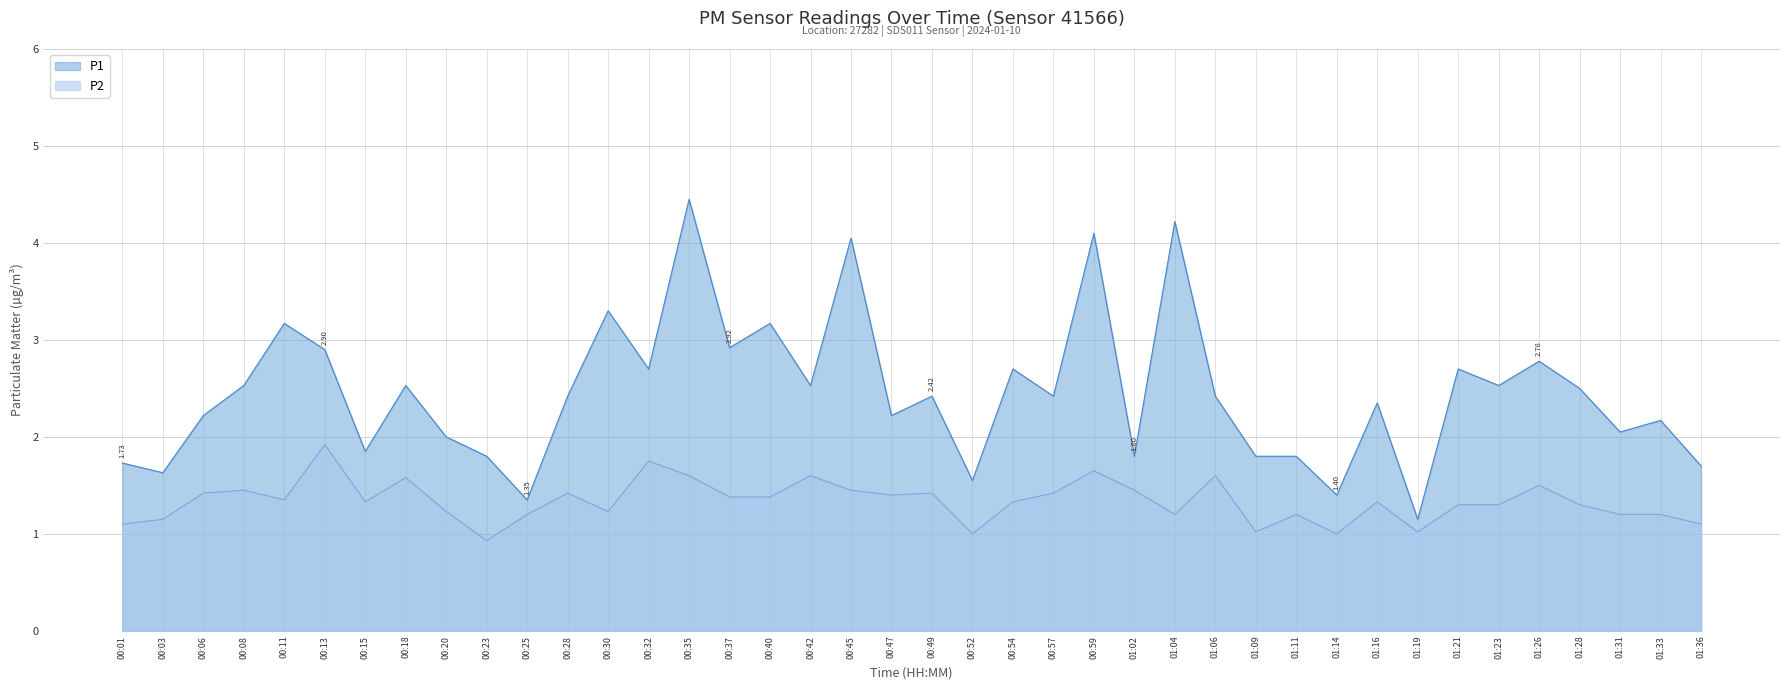

True or false: P2 and P1 cross at least once.

False